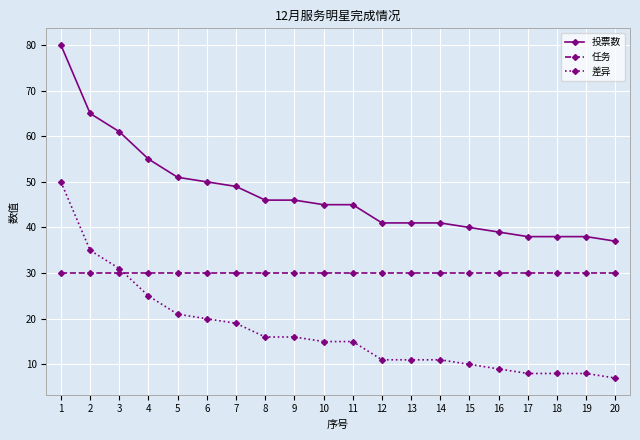

What is the value of the 任务 point at the 6th from the left?

30